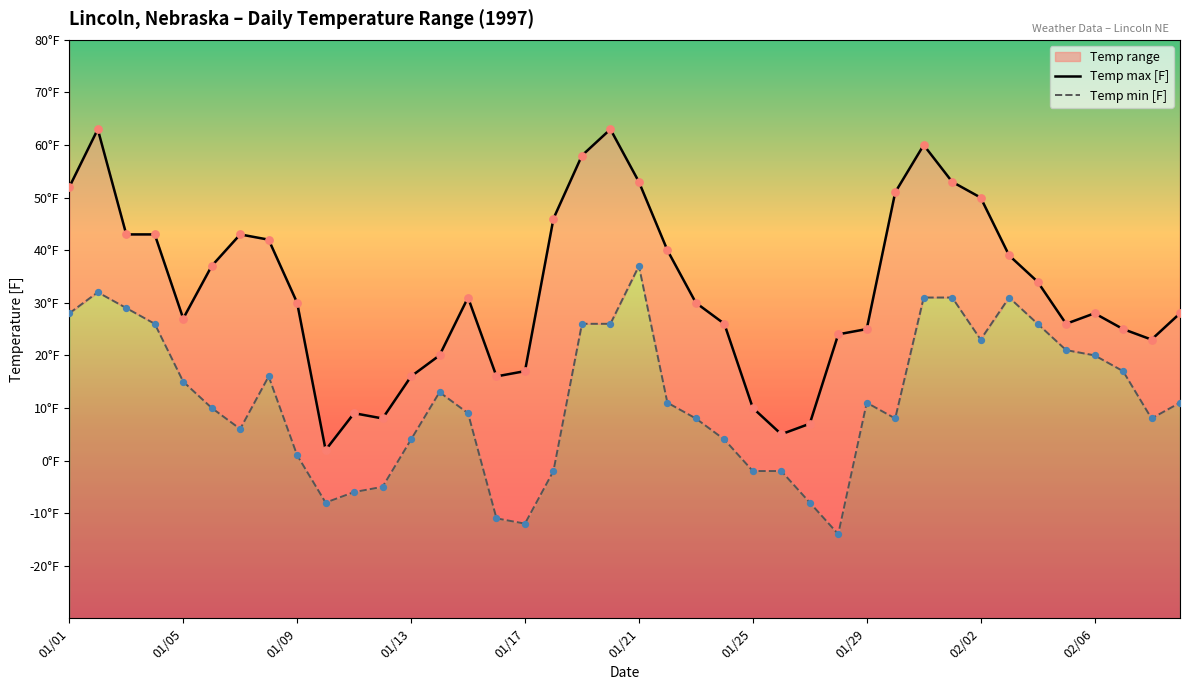

Which series contains the highest Y value?

Temp max [F]